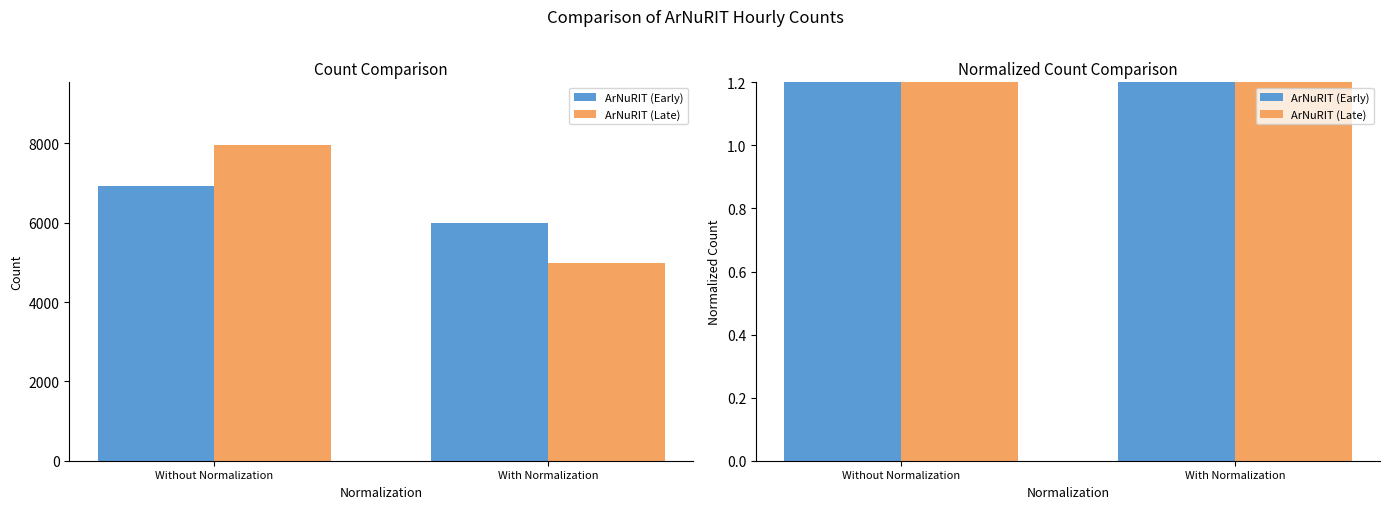

Rank the series by their maximum value, from highest to lowest.

ArNuRIT (Late), ArNuRIT (Early)